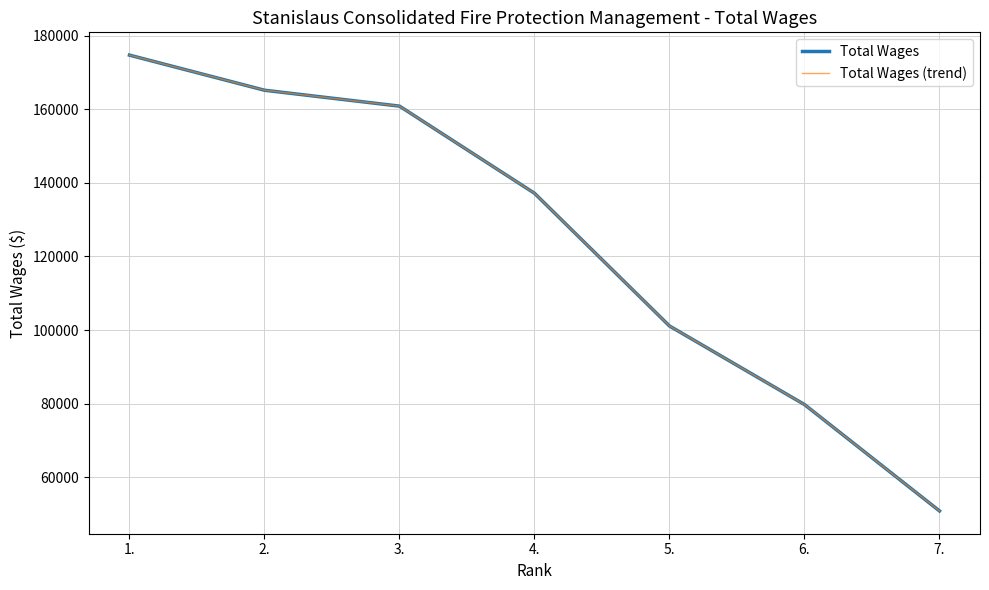

What is the average value of the Total Wages (trend) series?

124231